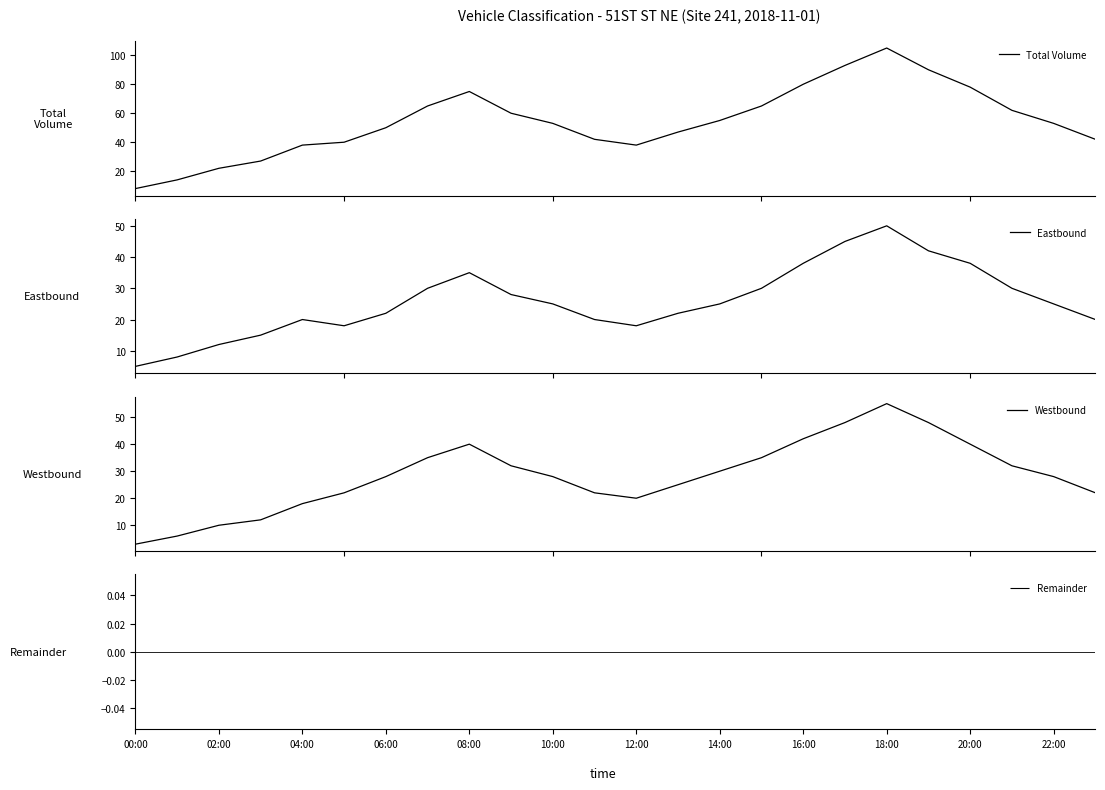

At which label does Eastbound reach its peak?

18:00